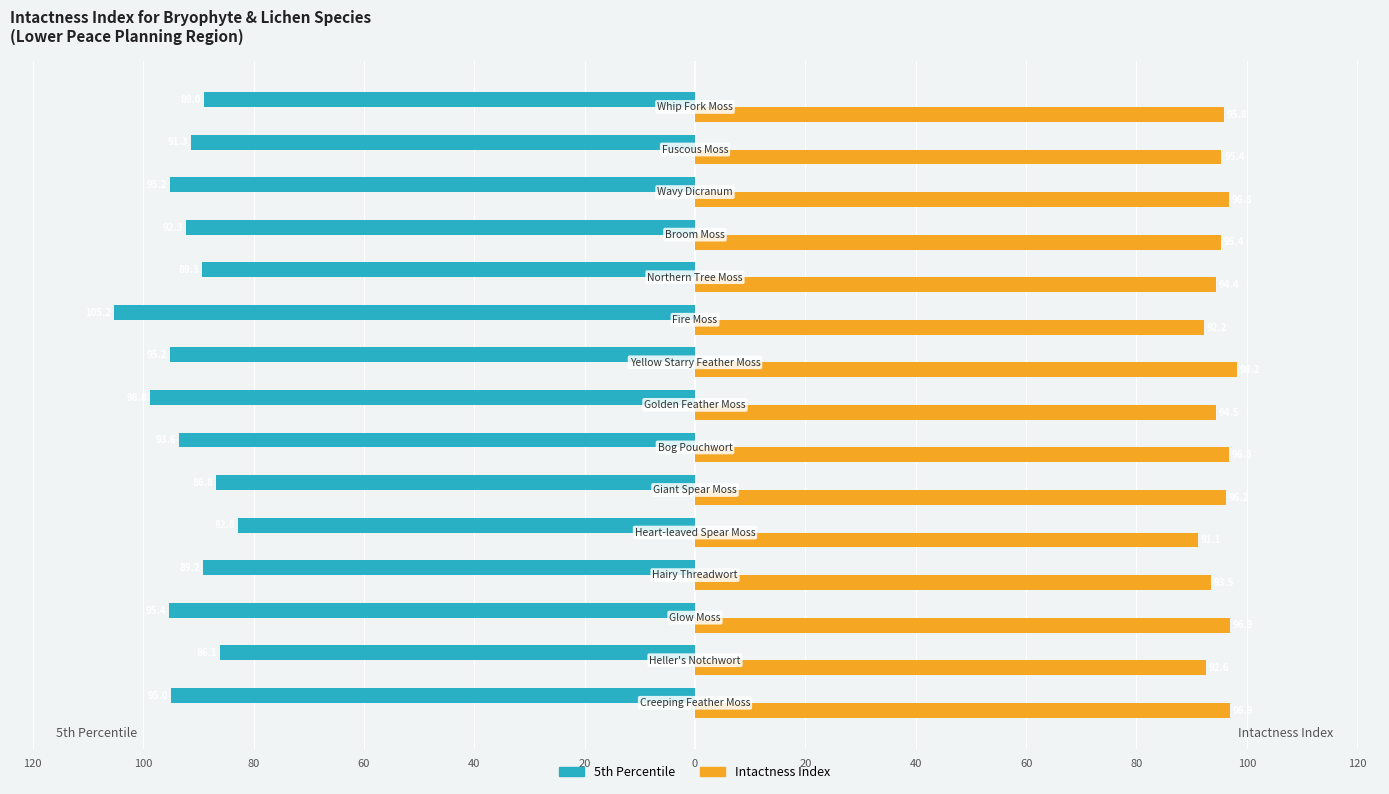

What is the average value of the 5th Percentile series?

-92.3